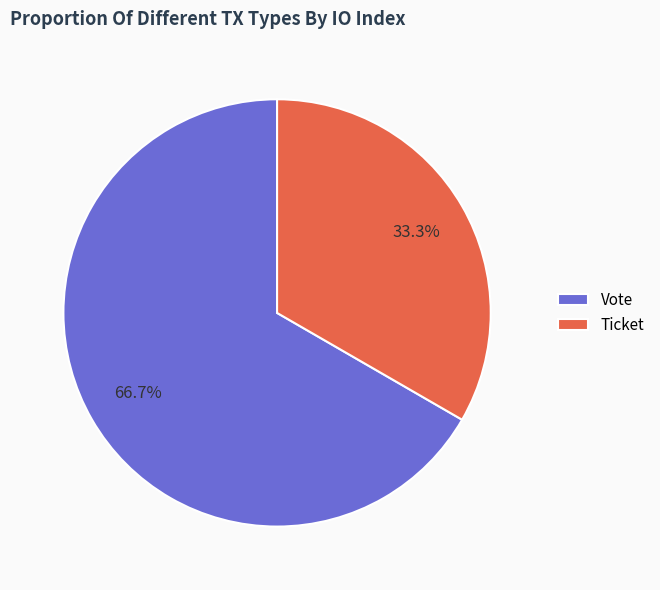

Which category has the smallest portion of the pie?

Ticket